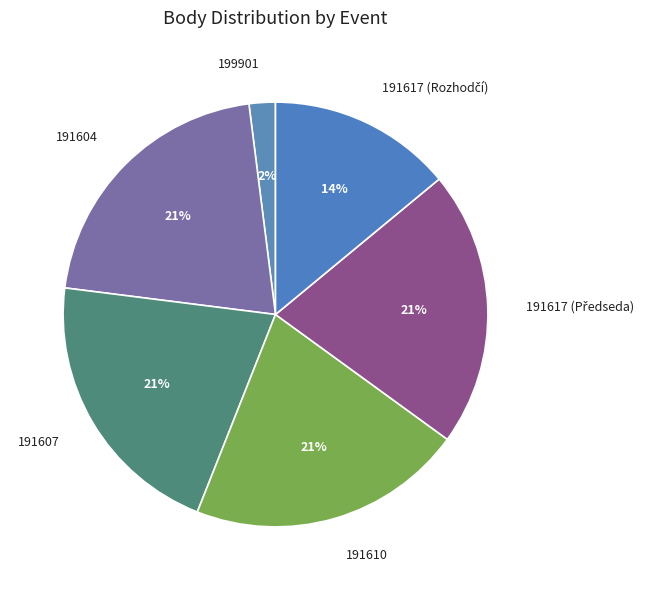

Does 191604 represent more than half of the total?

No